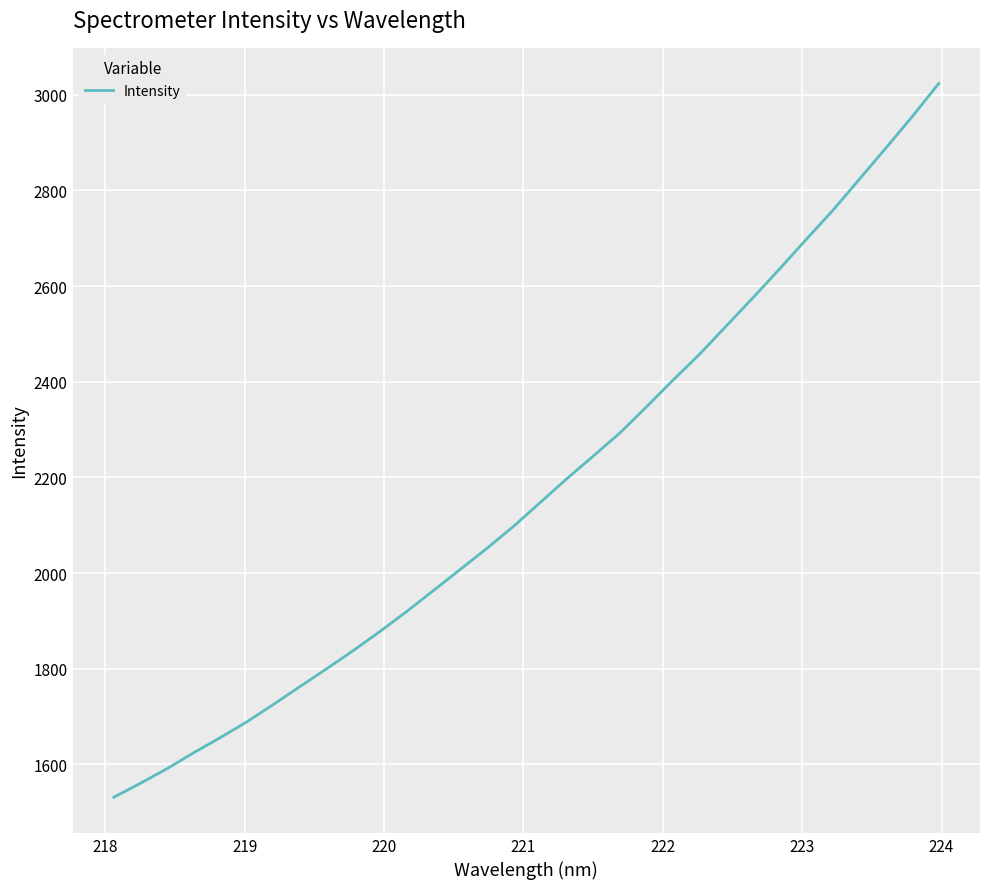

What is the smallest value displayed?

1531.4